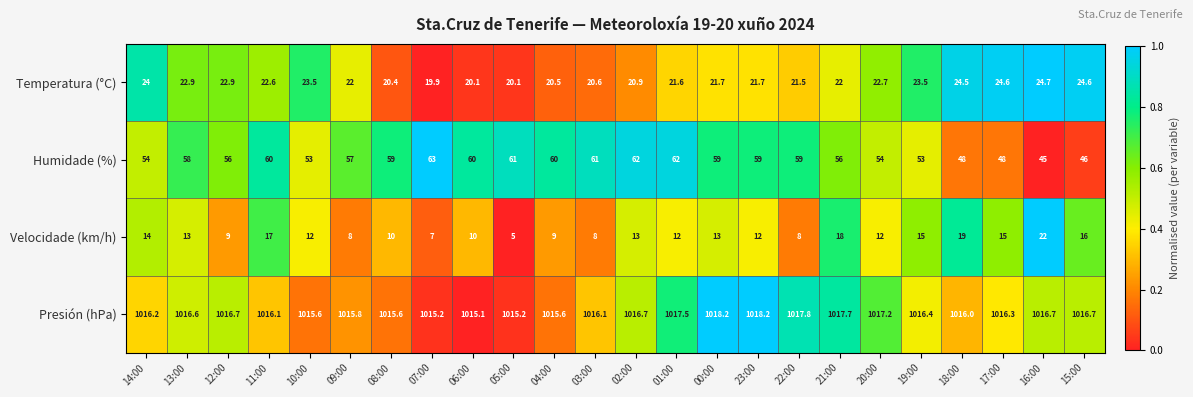

Count the number of categories in the chart.

24